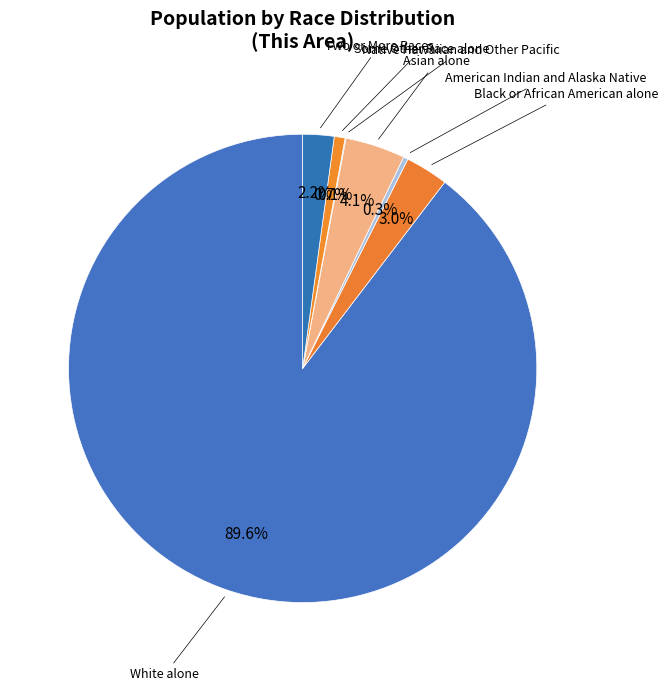

Which slice is the largest?

White alone